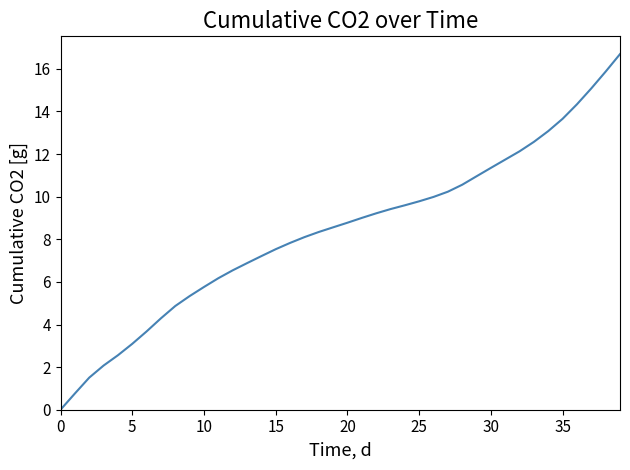

What is the greatest value displayed?

16.7